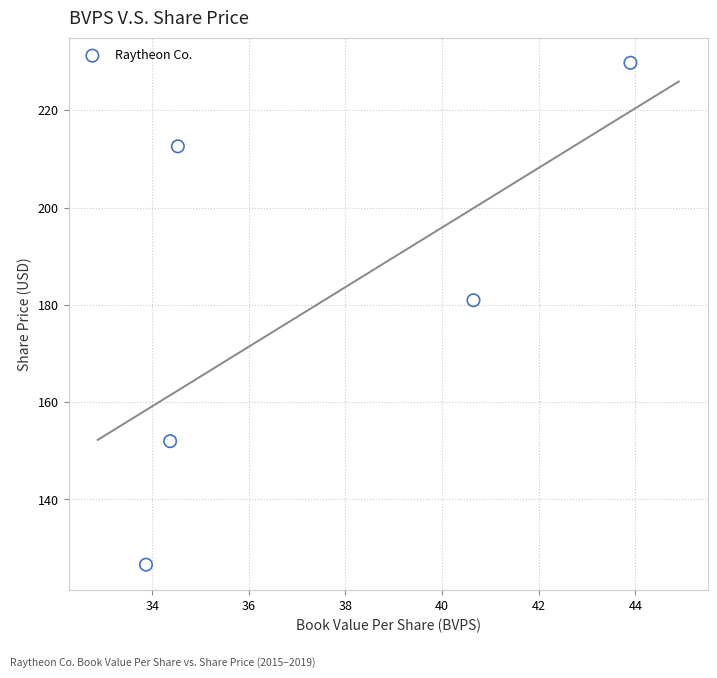

What is the range of Y values (max minus min)?

103.2